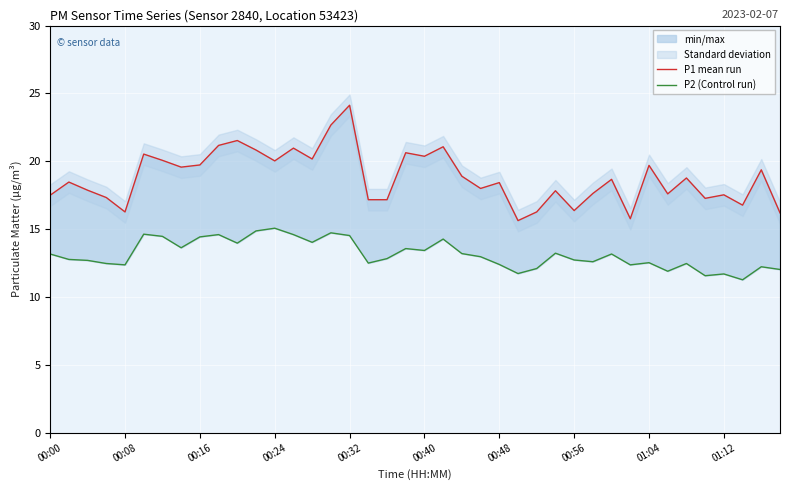

What is the average value of the P1 mean run series?

18.8